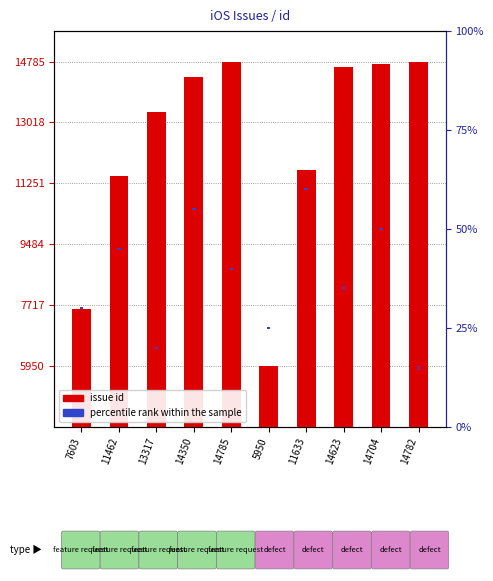

True or false: percentile rank within the sample has a value of 0.5 at 14782.

True